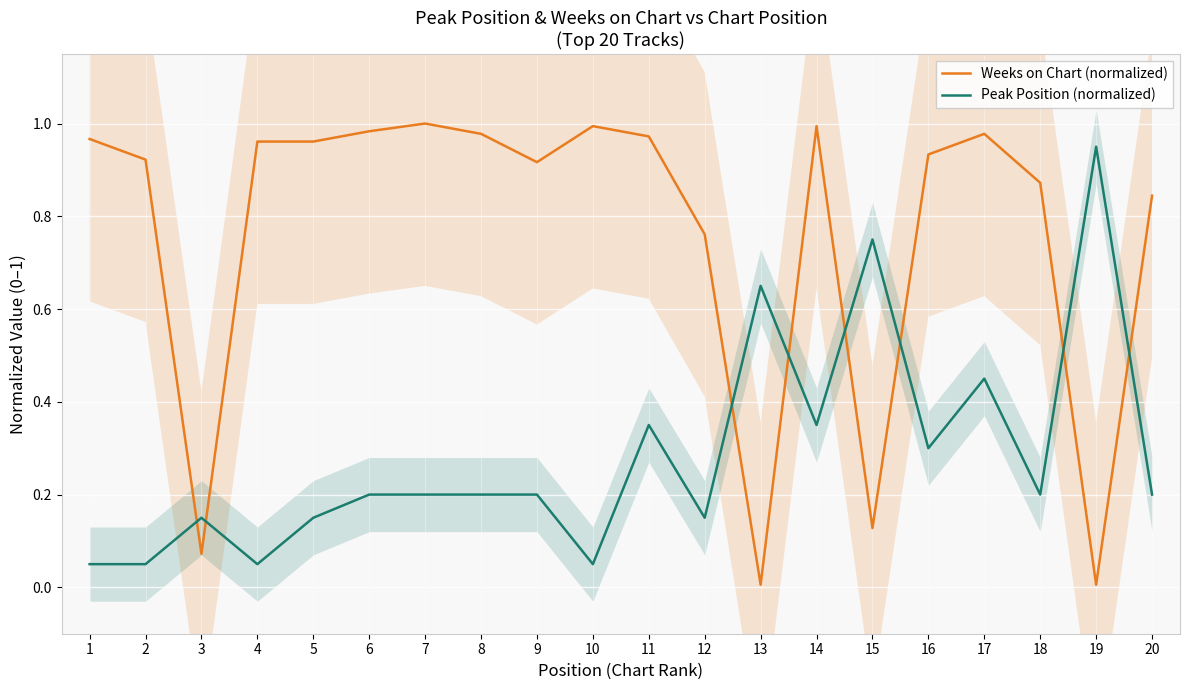

The value of Weeks on Chart (normalized) at 6 is 1.7. True or false?

False